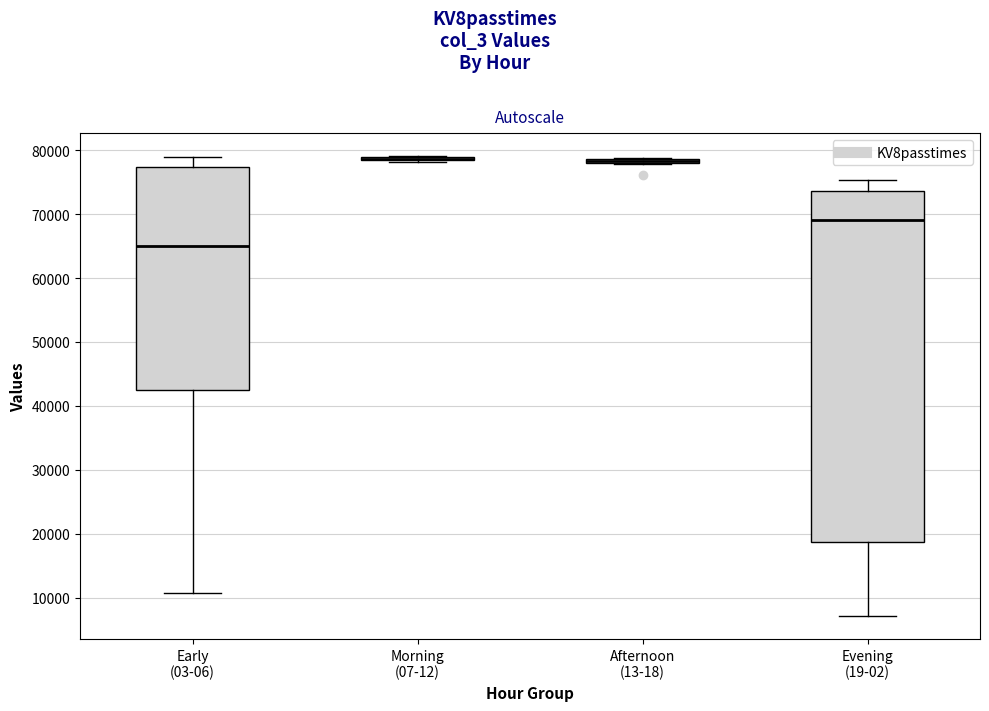

Where is the upper edge of the box for Afternoon (13-18) on the y-axis? The values are not printed on the chart, so give them approximately, as read against the axis.

79000